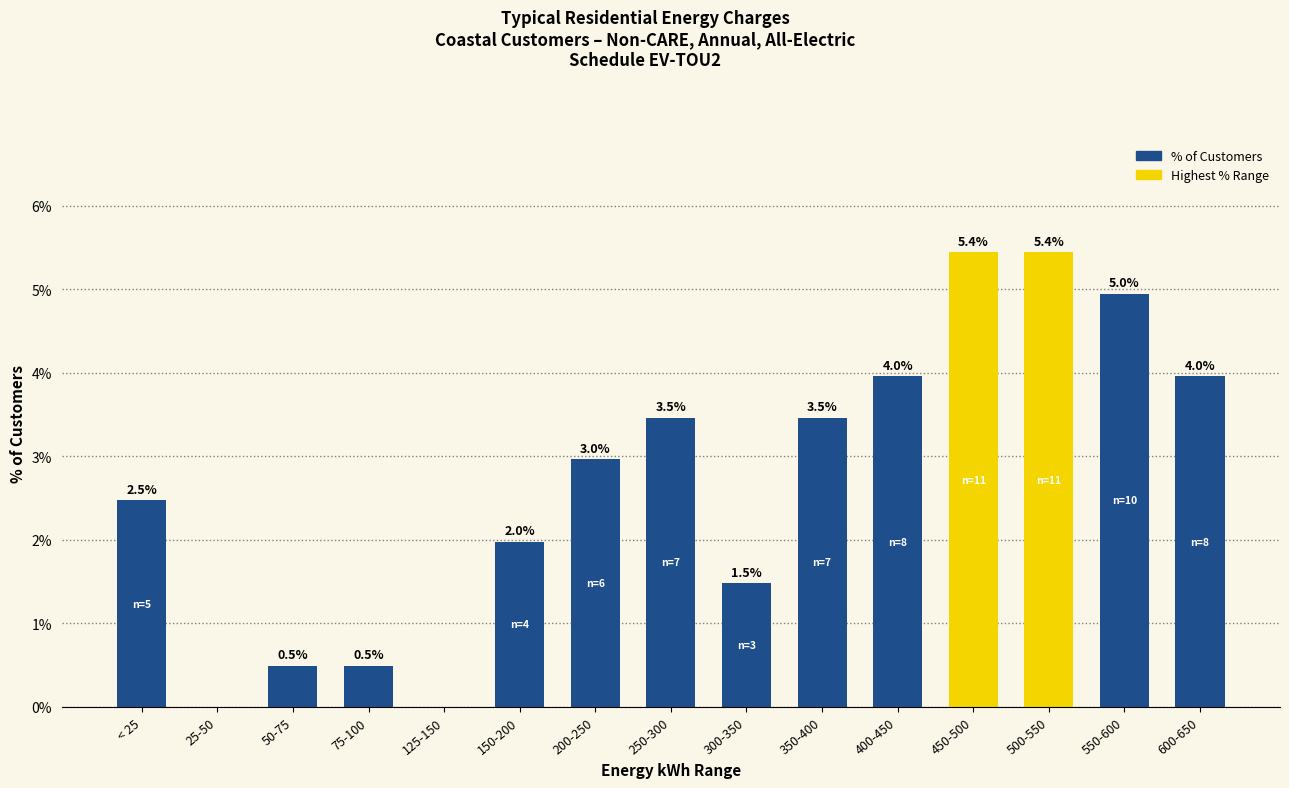

Approximately how many times larger is the value at 400-450 compared to 350-400?

1.1